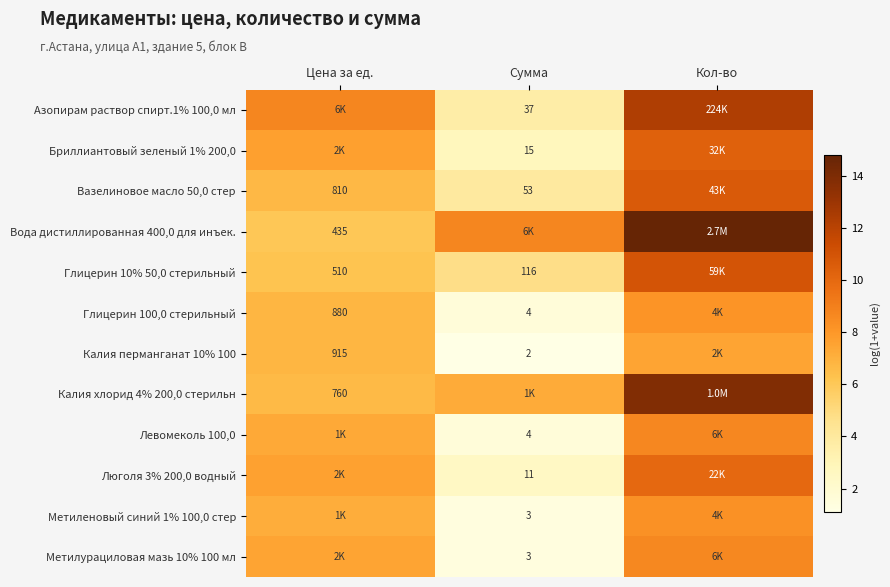

Between Цена за ед. and Кол-во, which is larger?

Кол-во